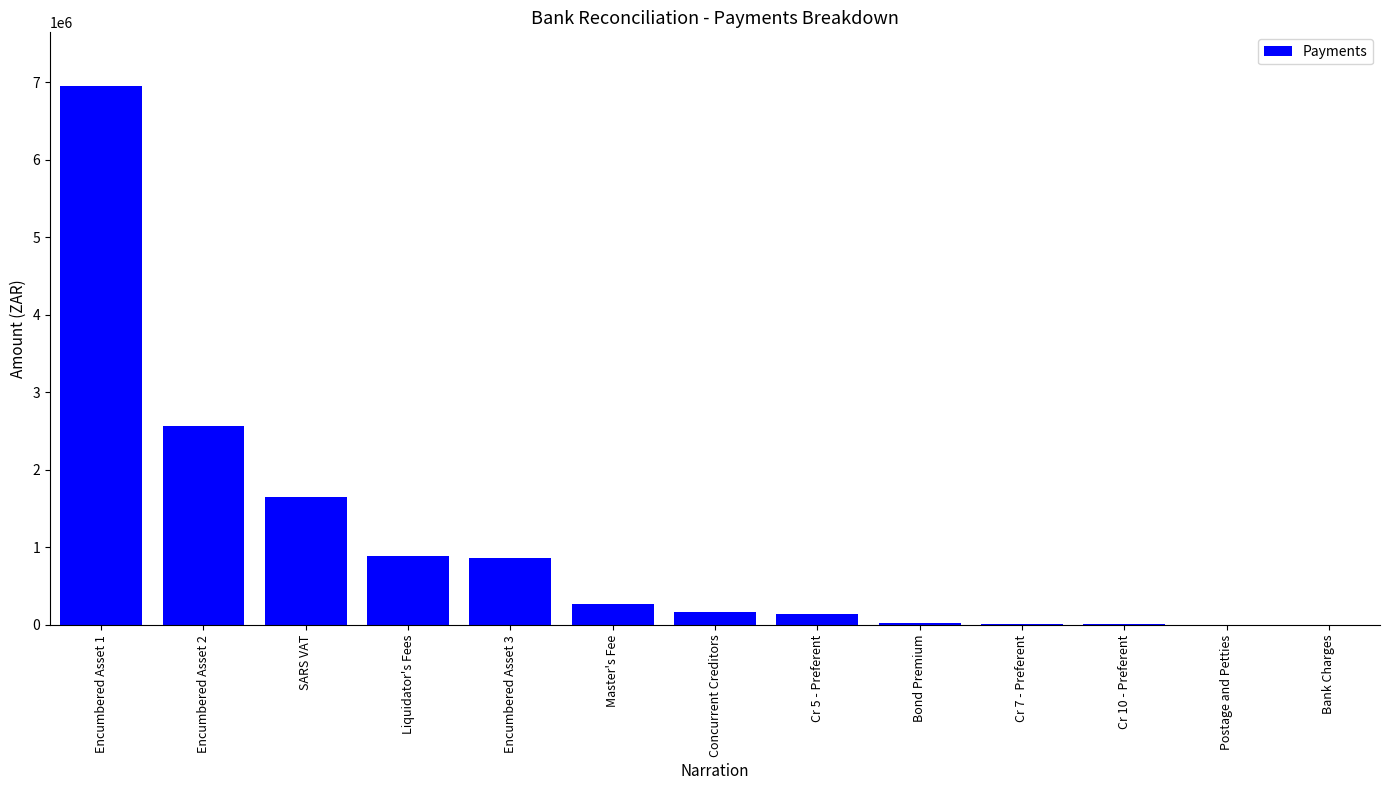

What is the maximum value shown in the chart?

6946200.7